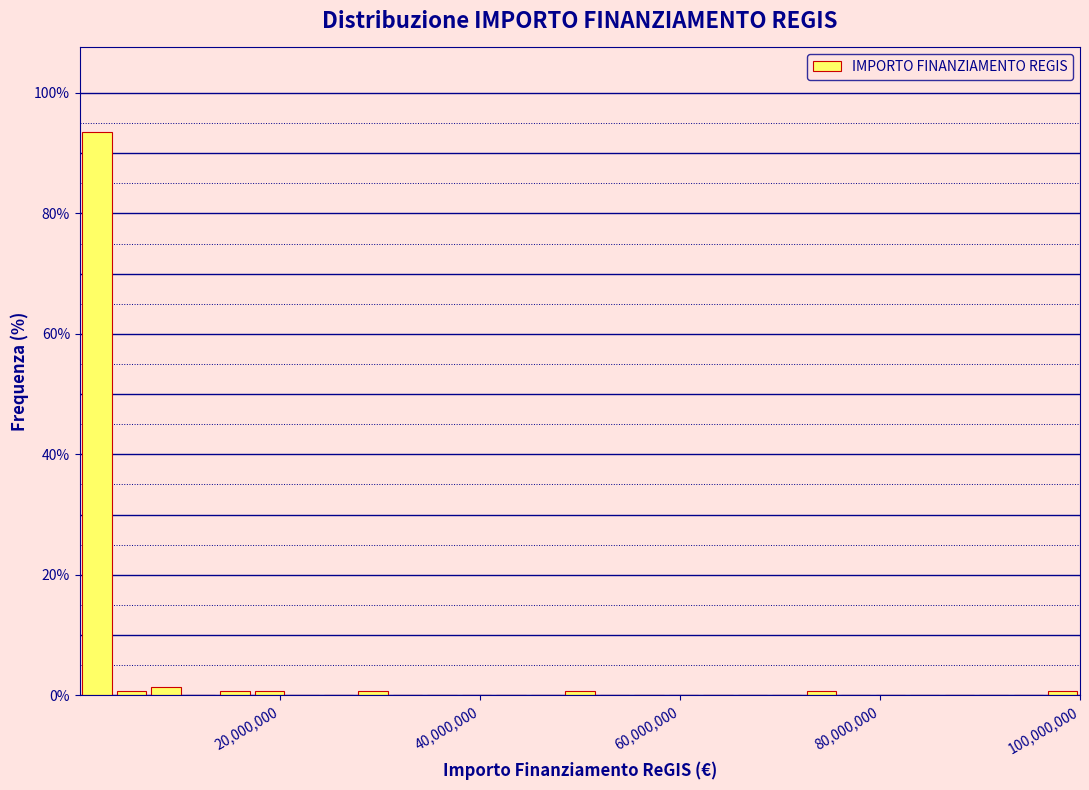

Read against the x-axis, roughly where is the centre of the tallest bar?

2000000